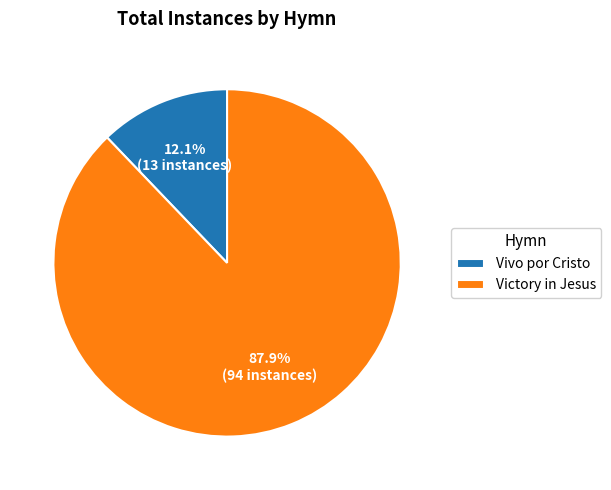

Which slice is the largest?

Victory in Jesus